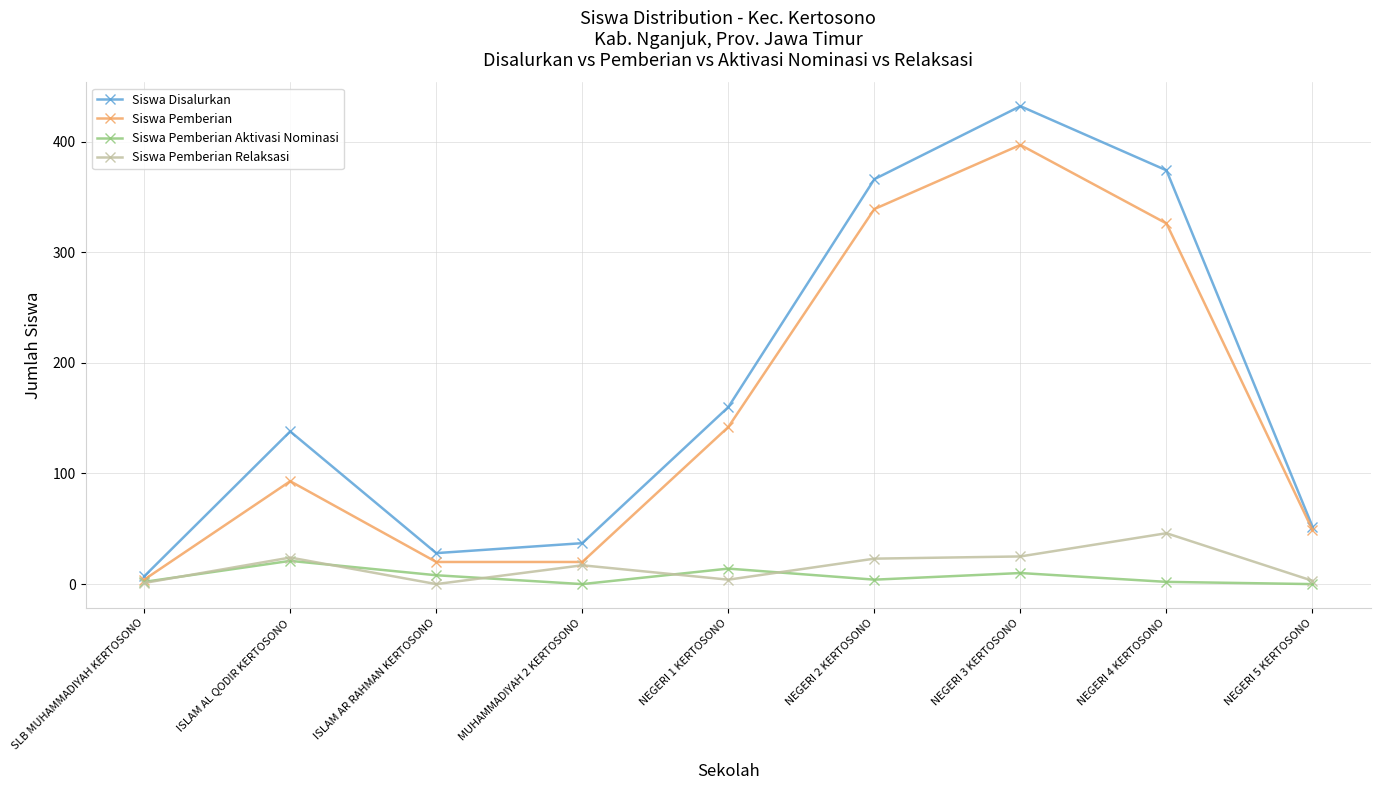

Count the number of data series in this chart.

4